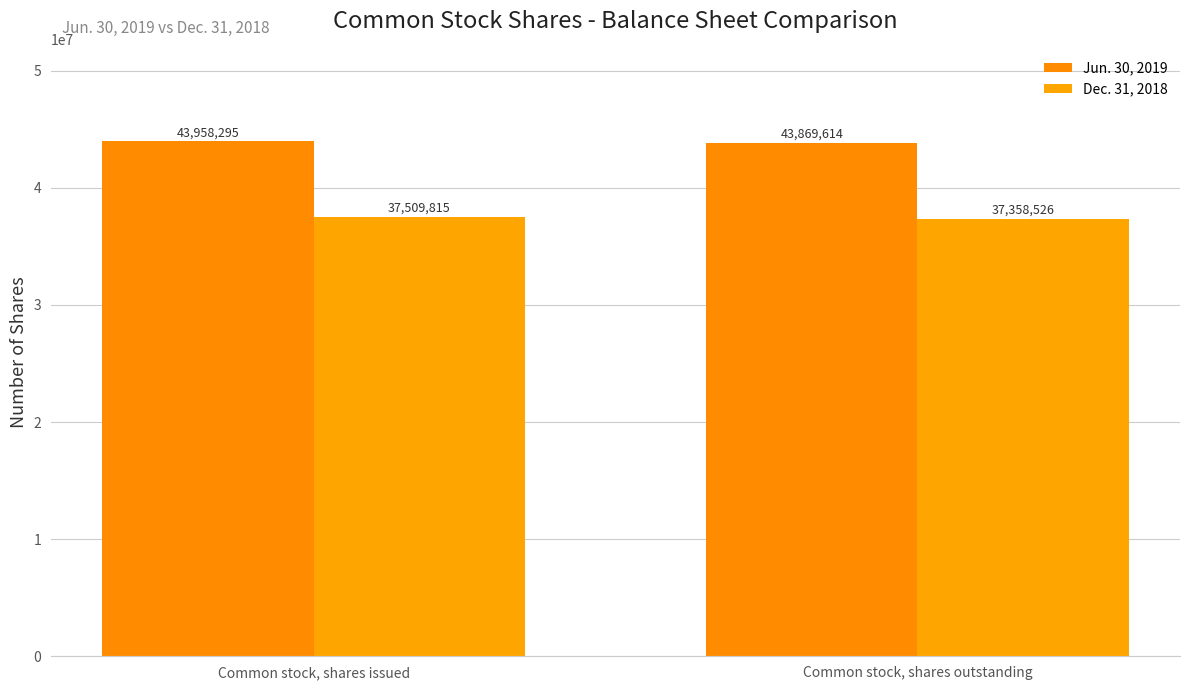

What is the sum of all Jun. 30, 2019 values?

87827909